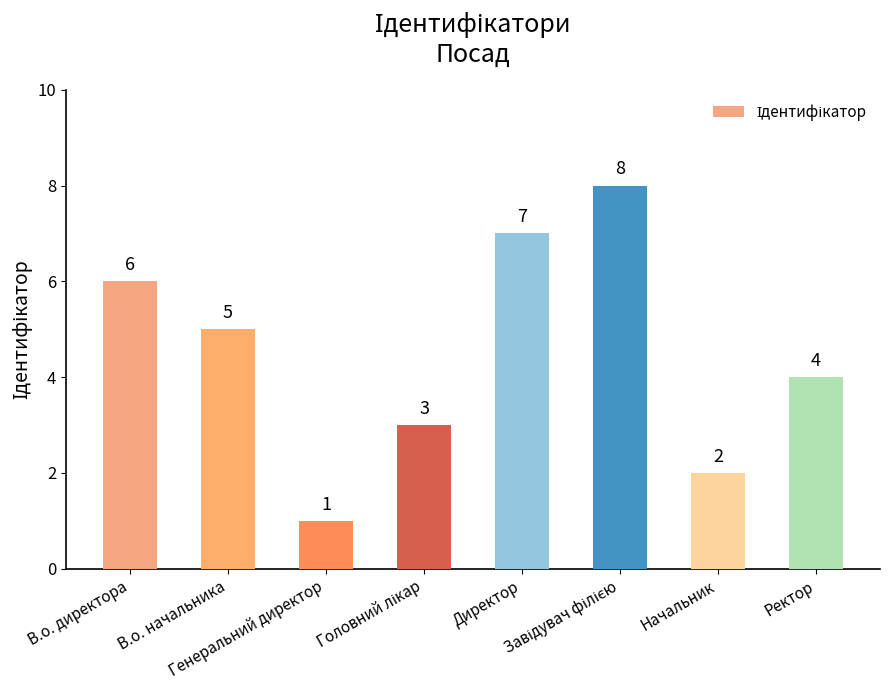

What position from the right is В.о. начальника?

7